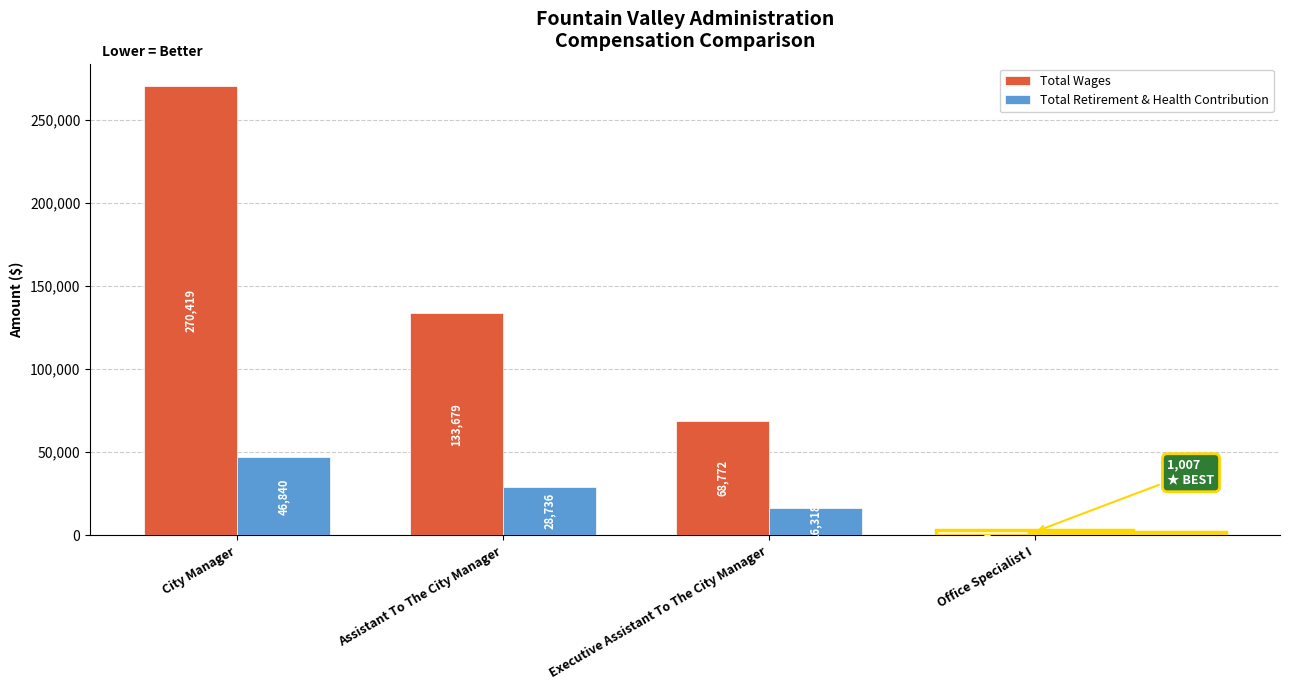

Which series has the largest total across all categories?

Total Wages